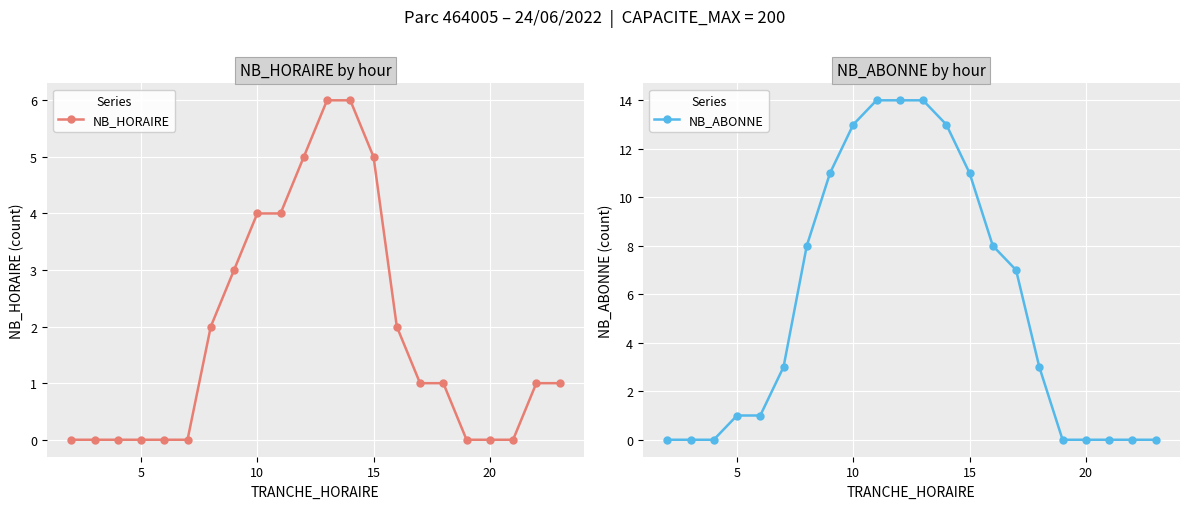

What is the difference between the maximum and minimum values in the NB_HORAIRE series?

6